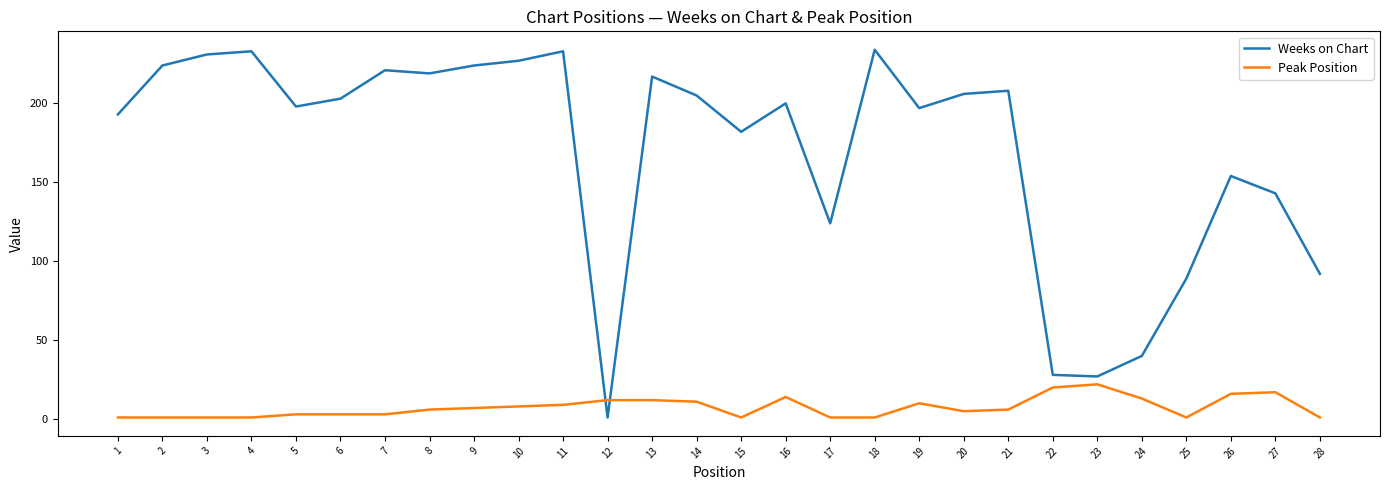

Is it true that Weeks on Chart equals 373 at 4?

False